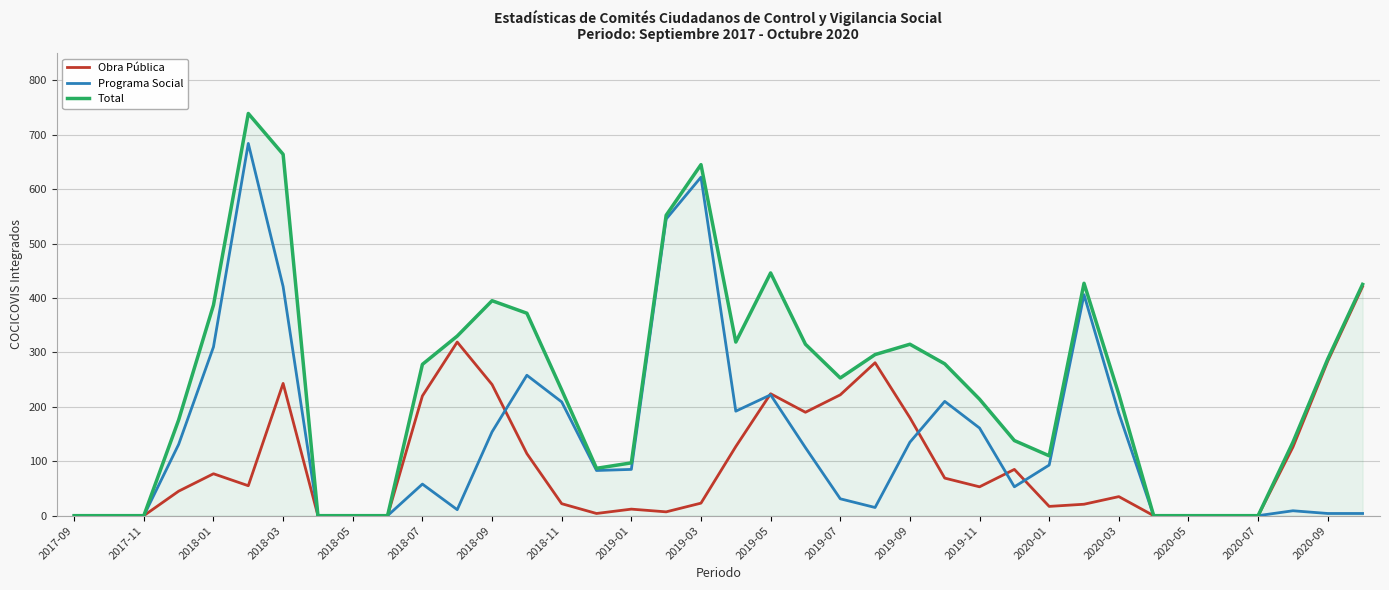

List the series in order of their peak value, lowest first.

Obra Pública, Programa Social, Total